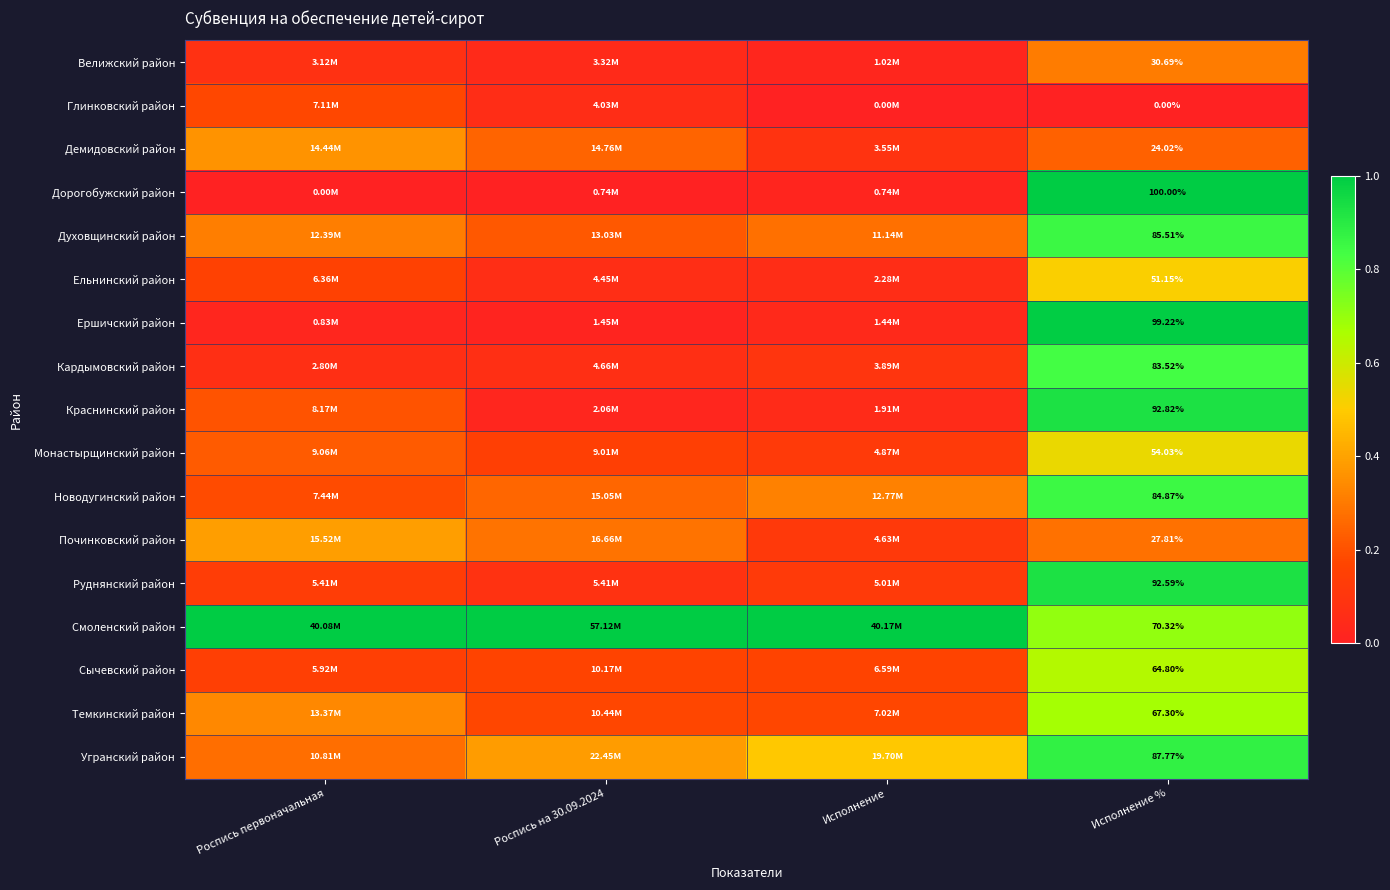

At which category does the chart reach its peak across all series?

Исполнение %